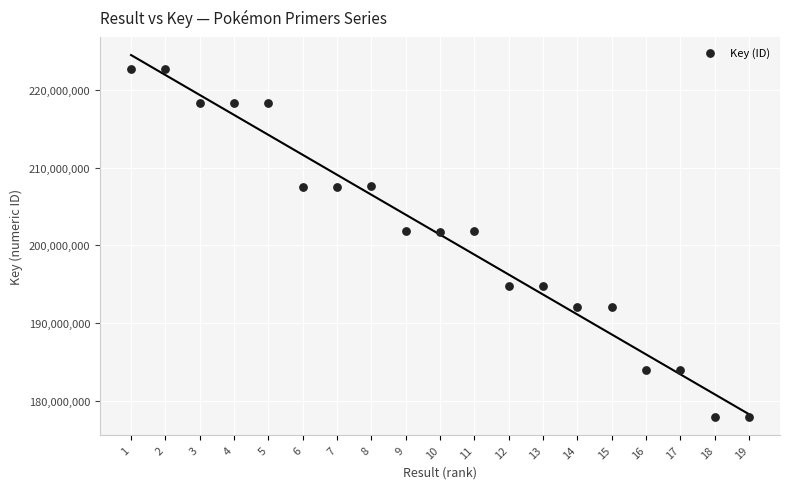

What is the range of Y values (max minus min)?

44817668